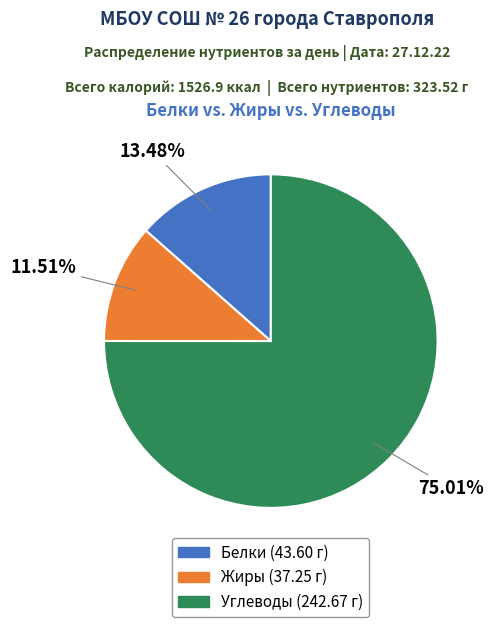

True or false: Жиры accounts for 2% of the total.

False